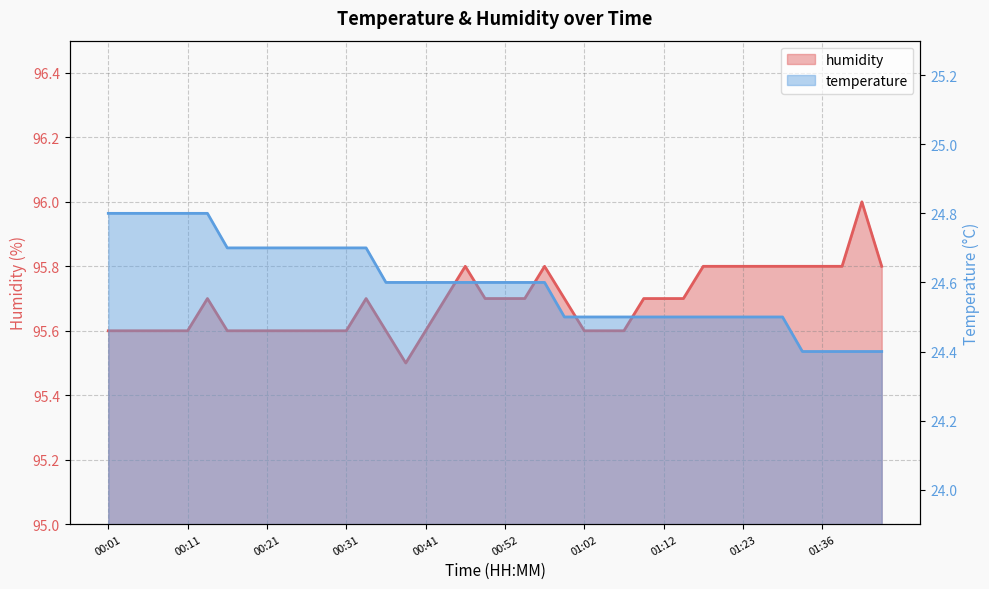

What is the difference between the maximum and minimum values in the humidity series?

0.5